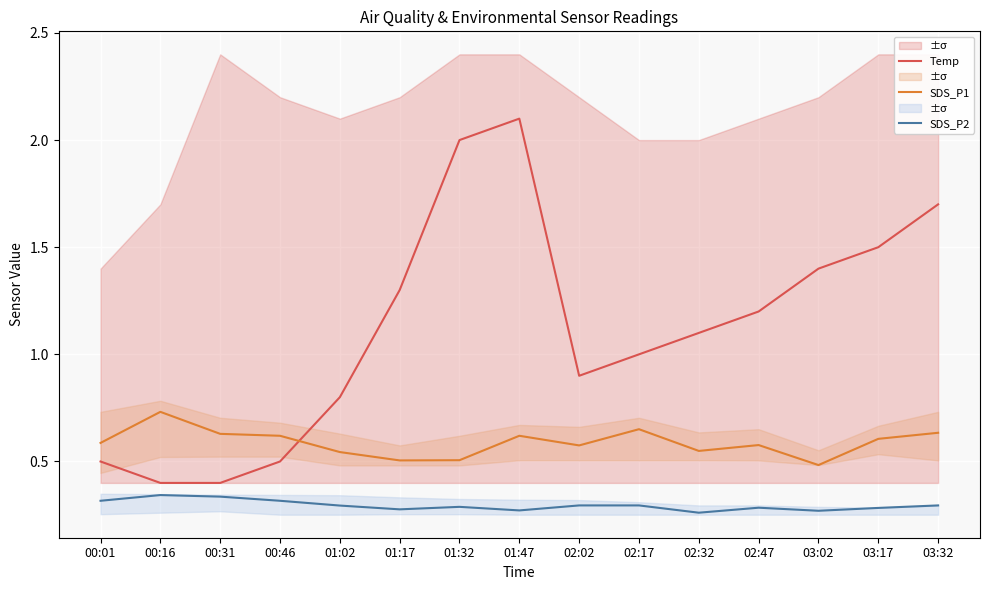

The SDS_P1 series shows 0.7 at 02:17. True or false?

True